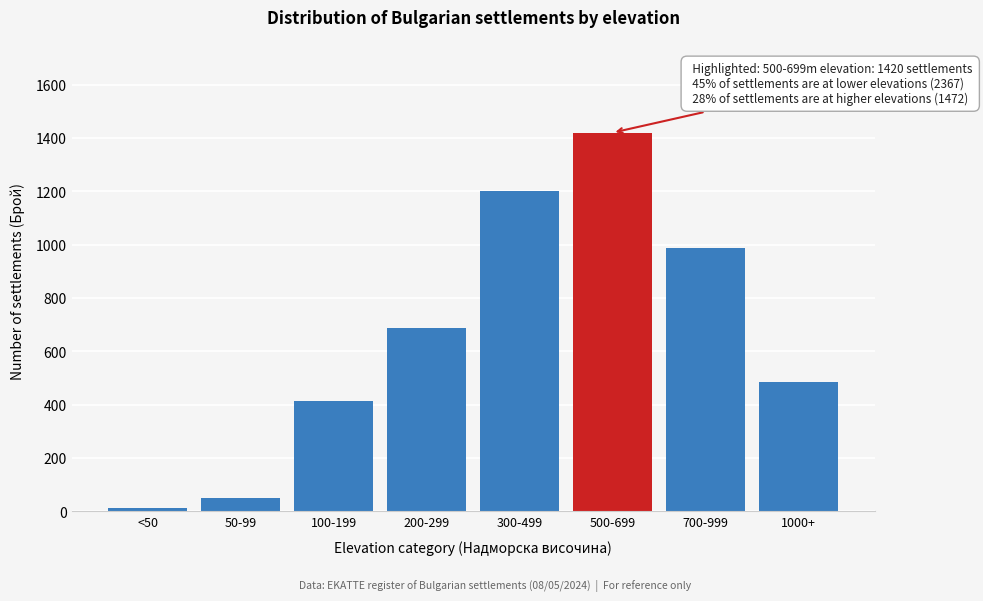

Reading right to left, what are all the values shown in this chart?

485	987	1420	1203	687	412	51	14